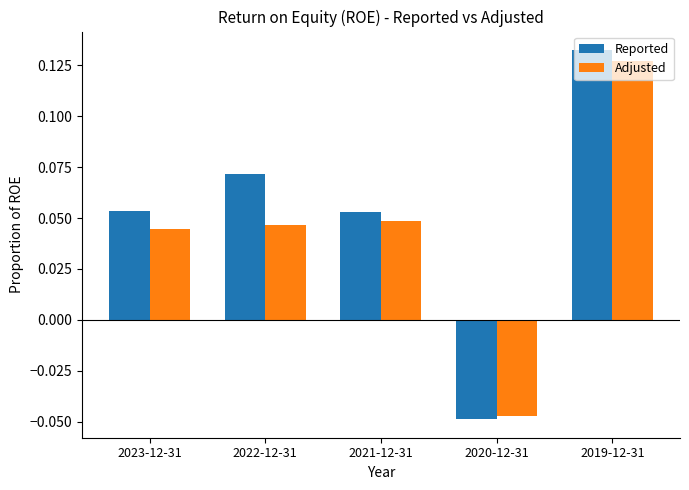

Which series has the largest total across all categories?

Reported